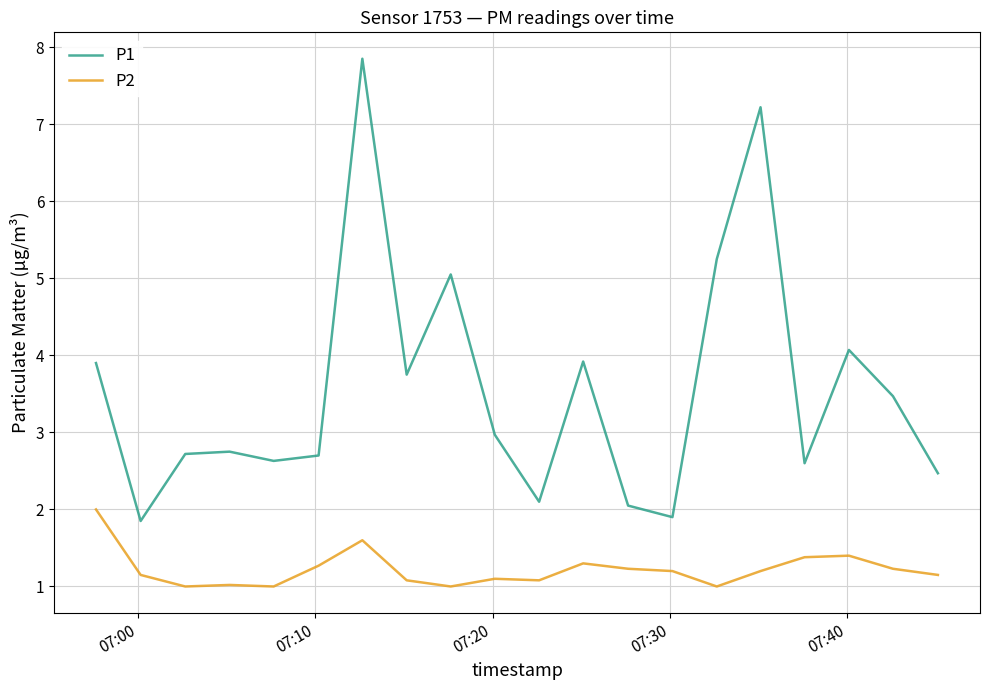

Does the chart display data point markers on the line(s)?

No